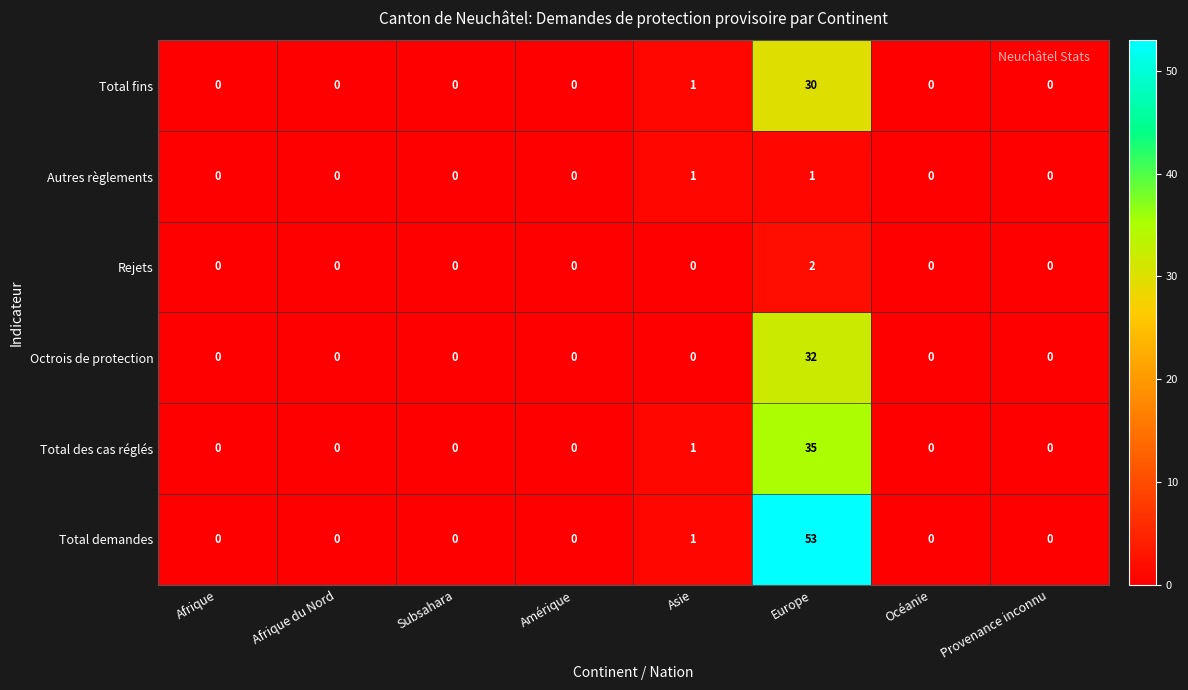

Rank the series by their maximum value, from lowest to highest.

Autres règlements, Rejets, Total fins, Octrois de protection, Total des cas réglés, Total demandes